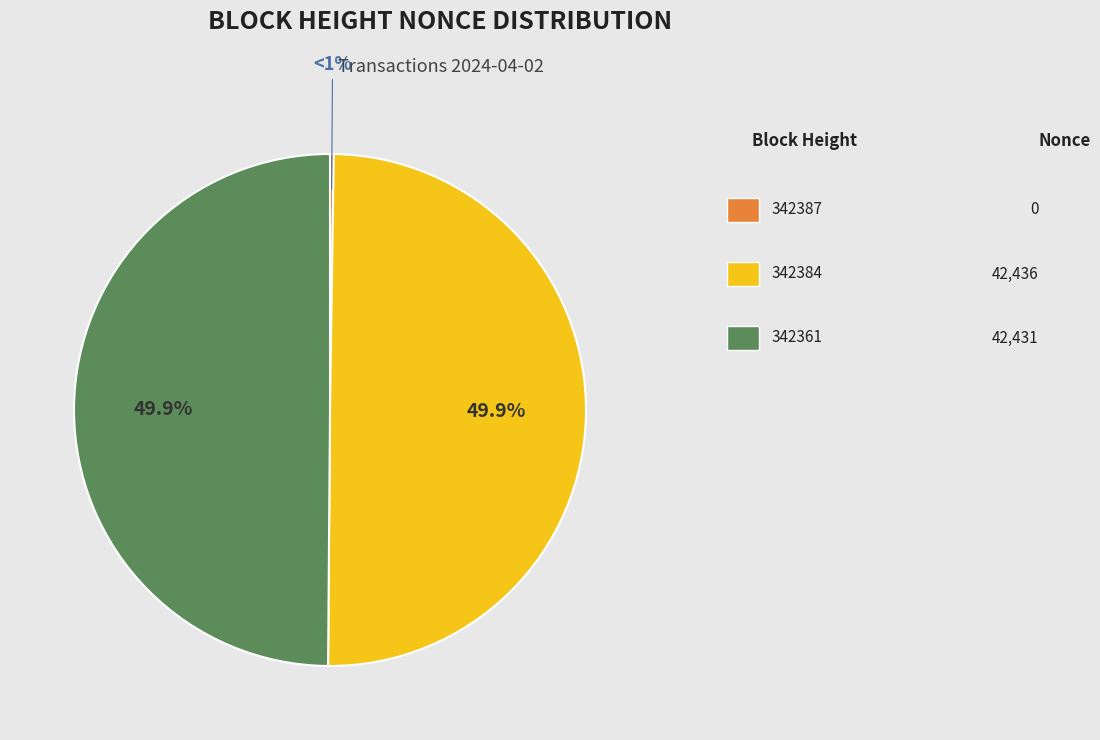

How many slices are in this pie chart?

3